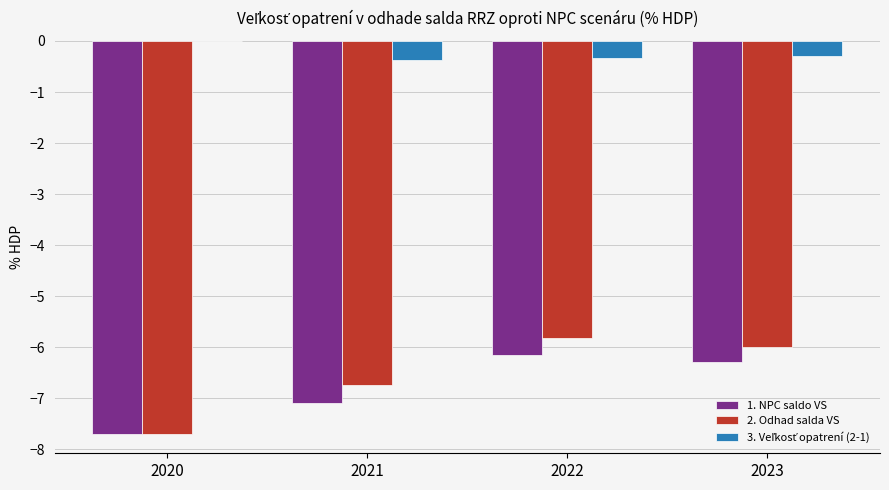

Count the number of data series in this chart.

3